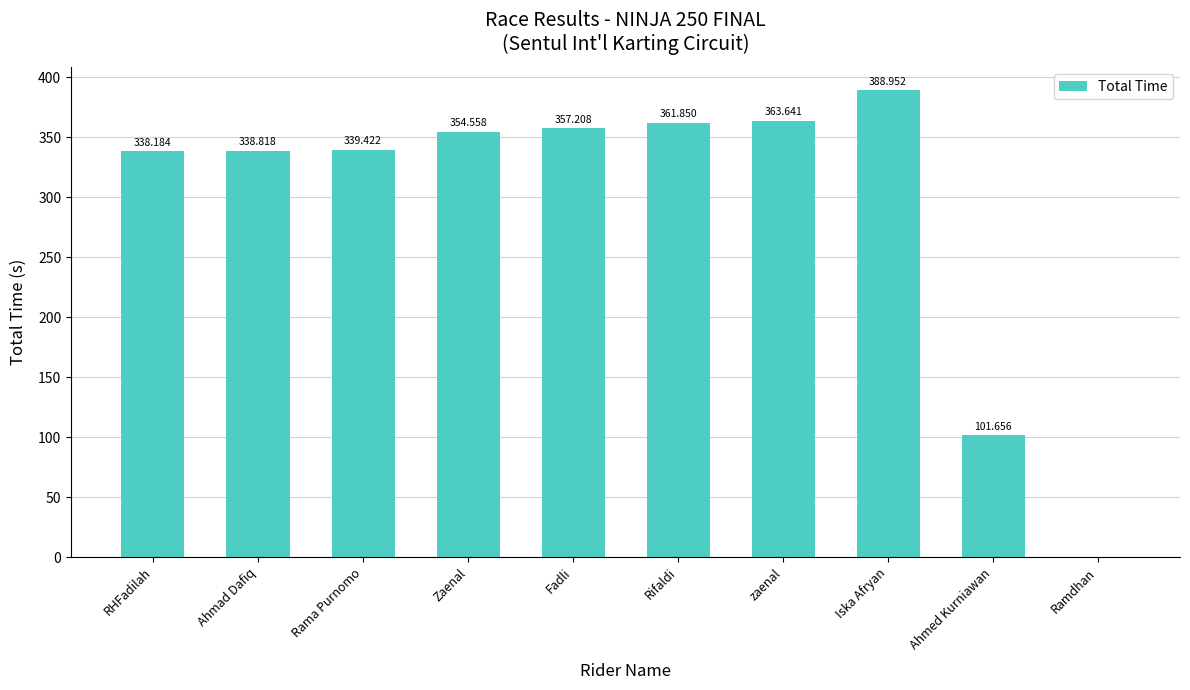

How many values are above zero?

9